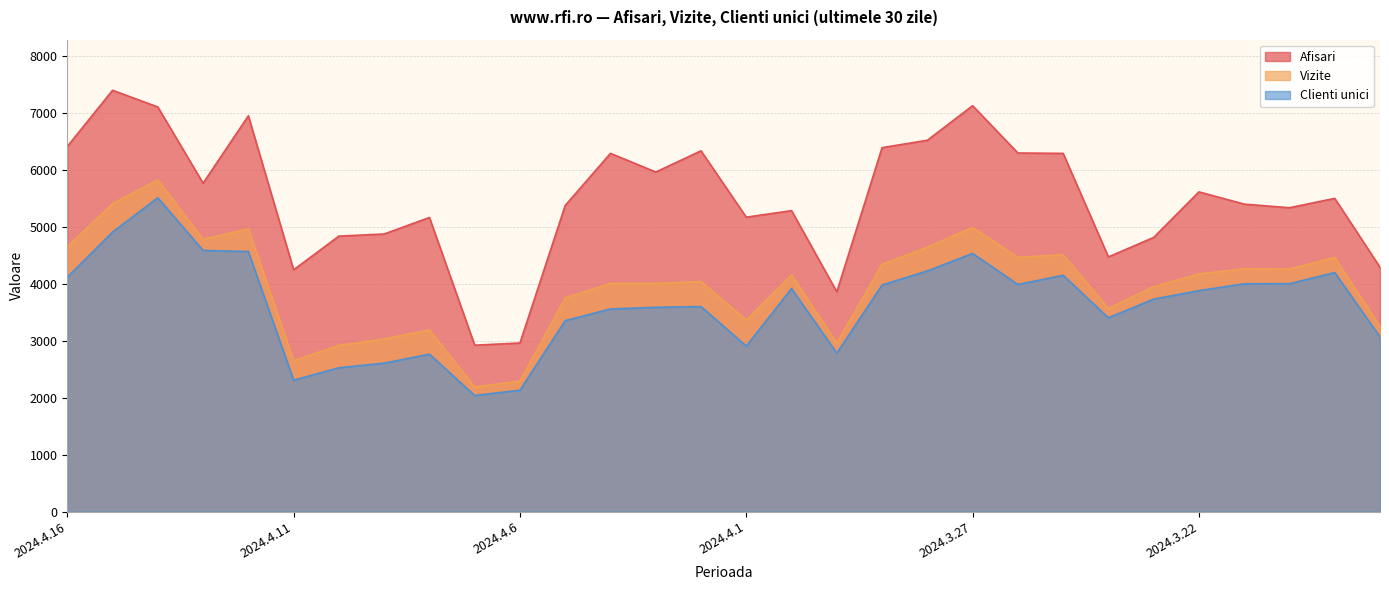

Does the chart display data point markers on the line(s)?

No